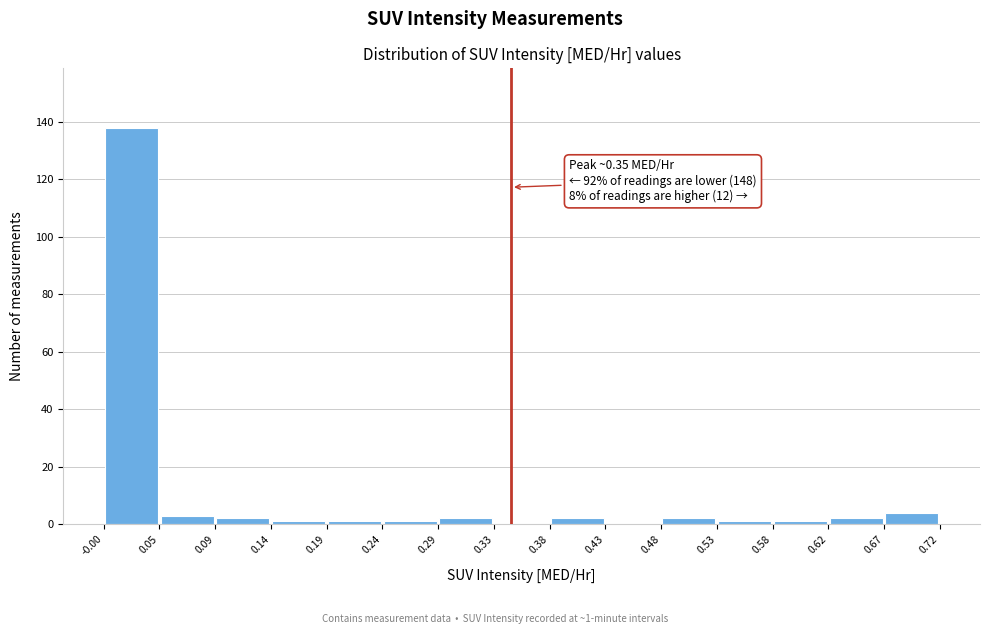

Over which range of the x-axis is the bar tallest?

-0.00 to 0.05